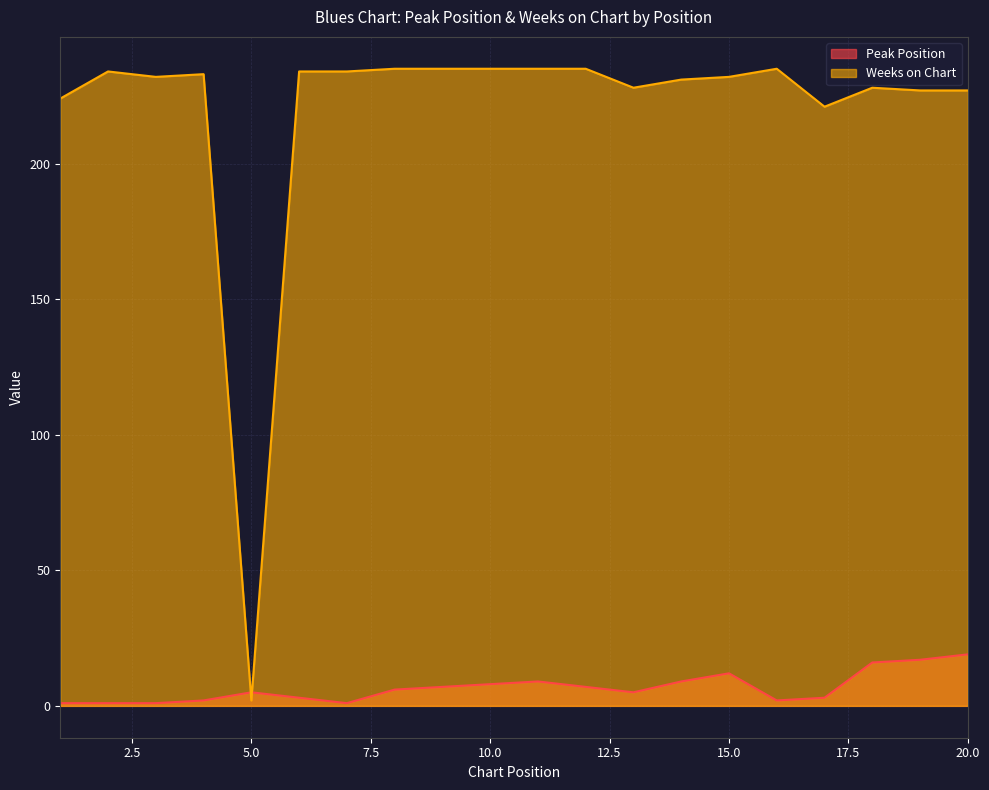

How many times do Peak Position and Weeks on Chart cross each other?

2